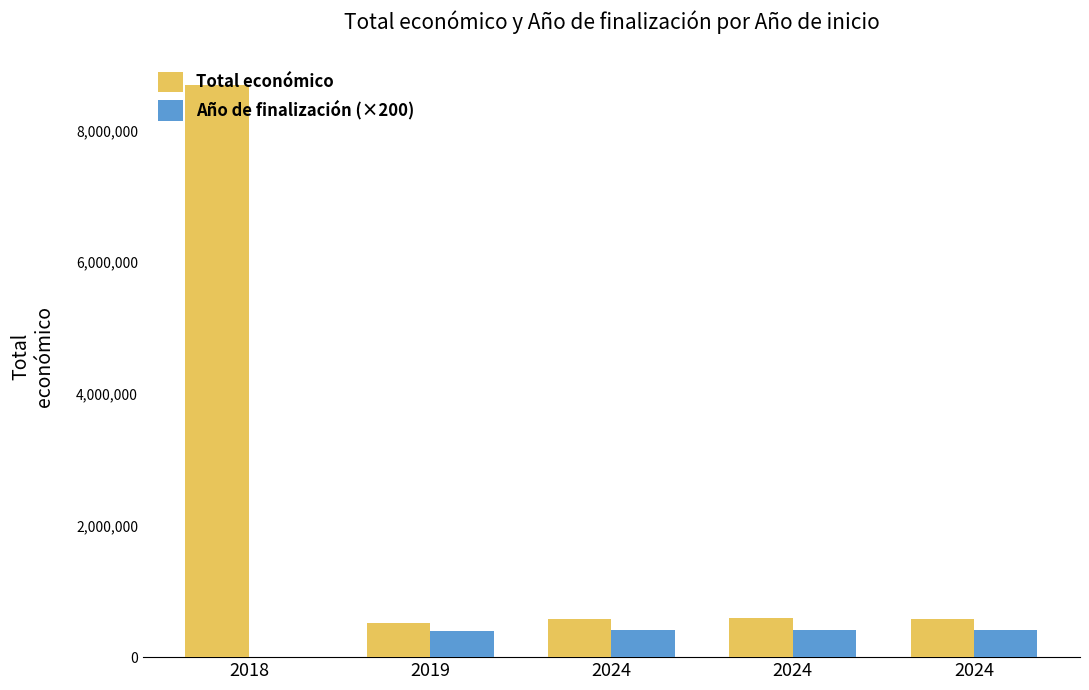

How many categories are shown in the chart?

5